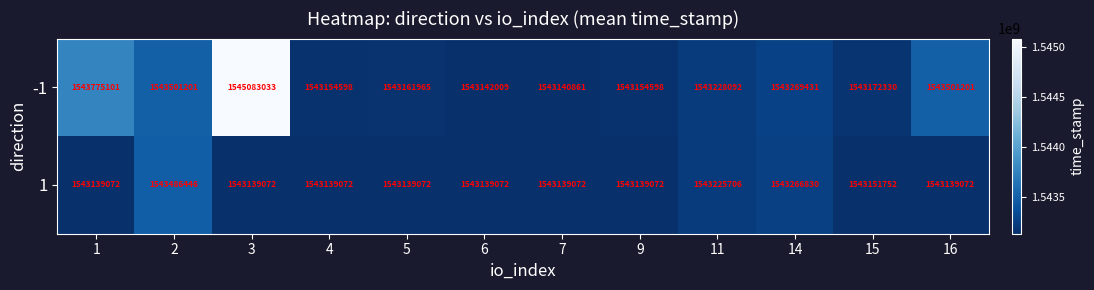

The value of 1 at 1 is 2533393253. True or false?

False